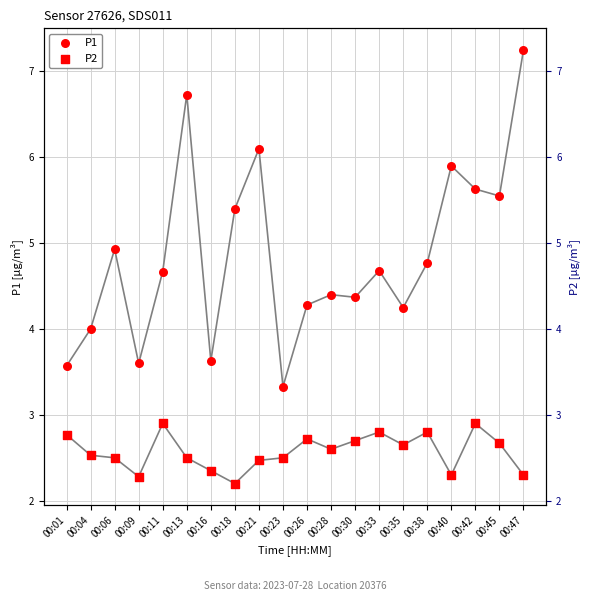

Which series reaches the maximum Y coordinate?

P1